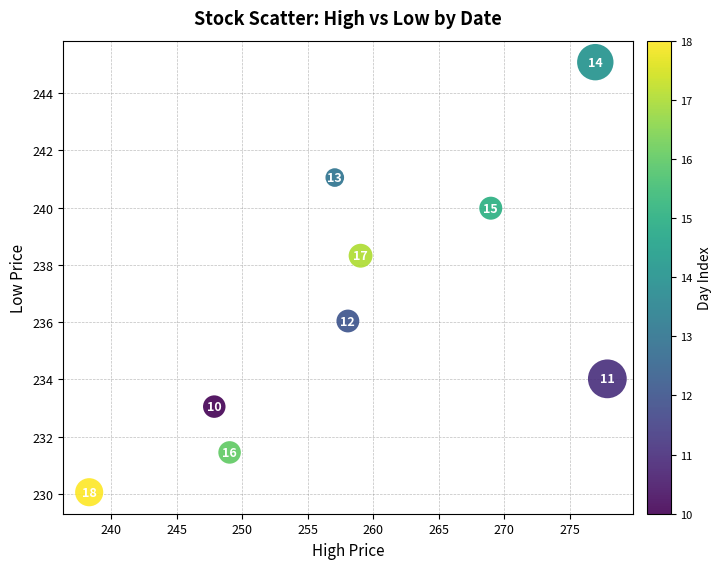

What is the range of X values (max minus min)?

39.6